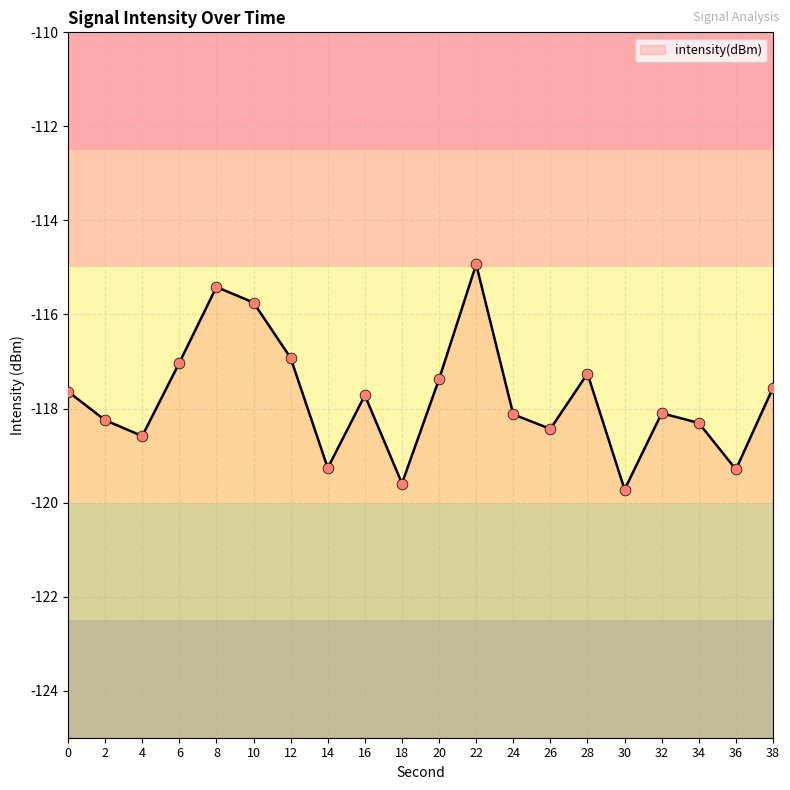

Between 38 and 8, which is larger?

8